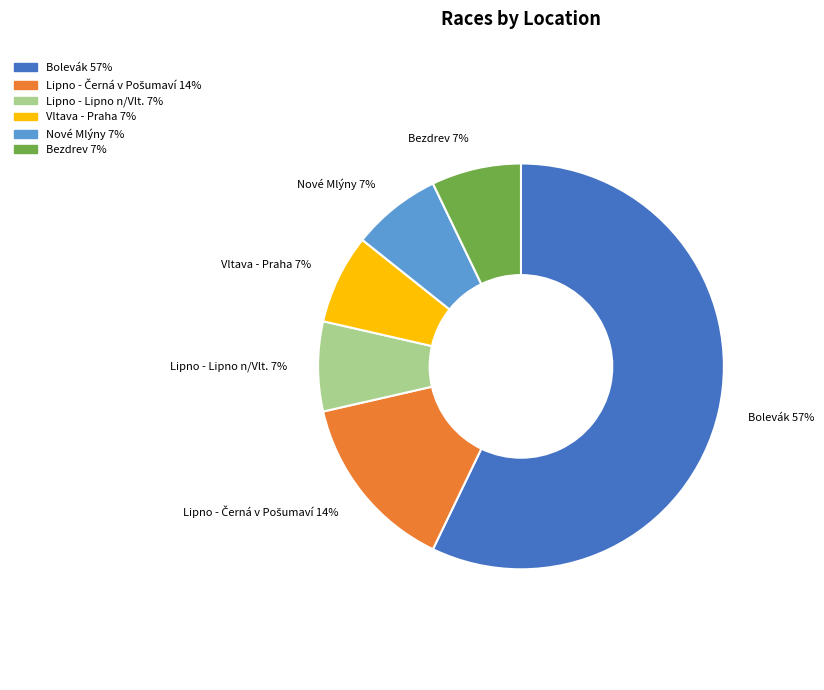

To the nearest percent, what percentage of the pie is Lipno - Lipno n/Vlt.?

7%